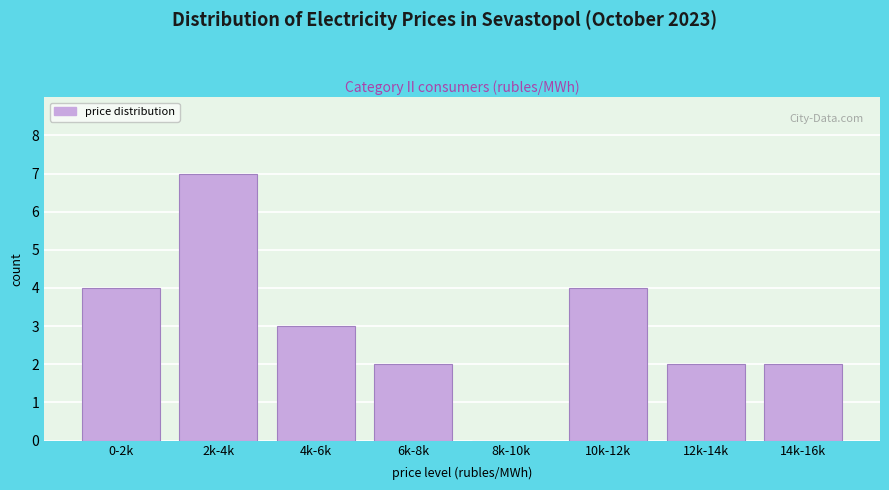

Reading left to right, transcribe all the data shown in this chart.

0-2k=4	2k-4k=7	4k-6k=3	6k-8k=2	8k-10k=0	10k-12k=4	12k-14k=2	14k-16k=2